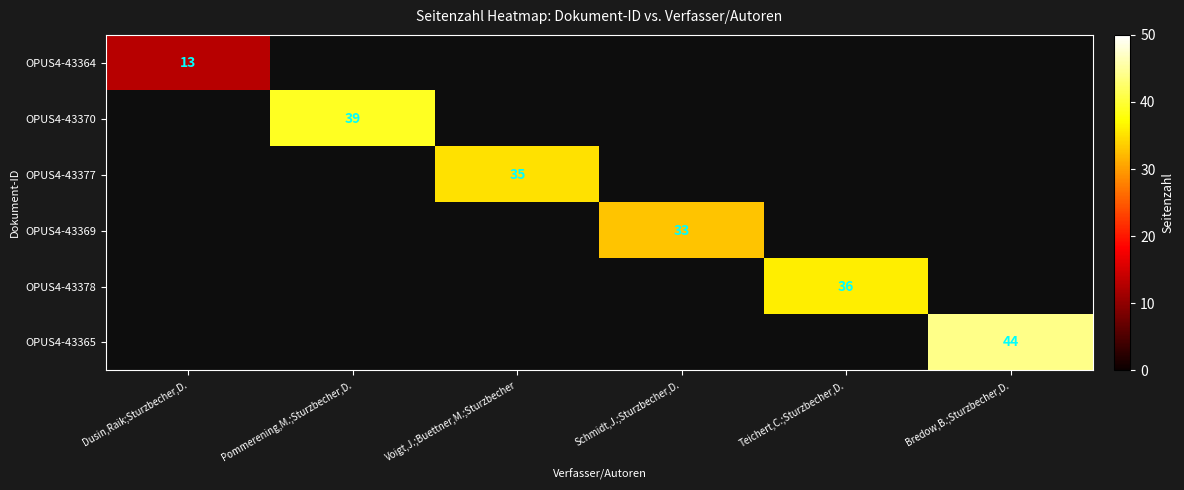

The value of OPUS4-43370 at Pommerening,M.;Sturzbecher,D. is 11. True or false?

False